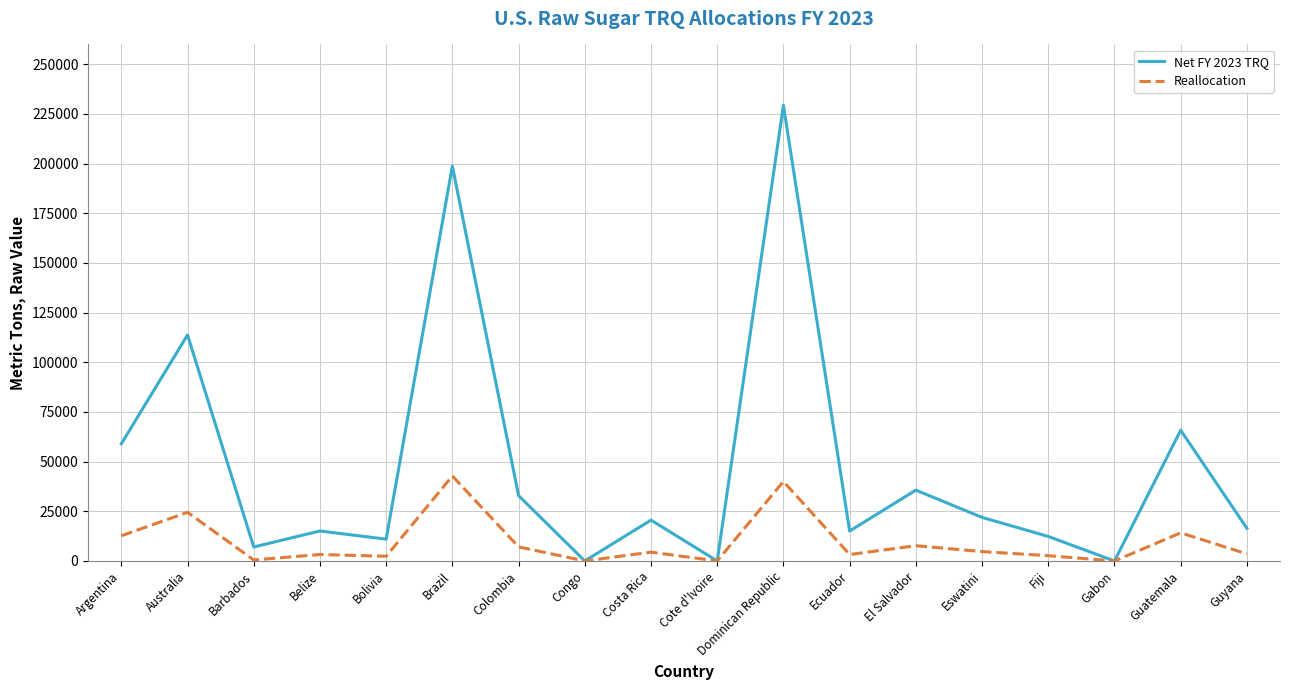

What is the greatest value displayed?

229343